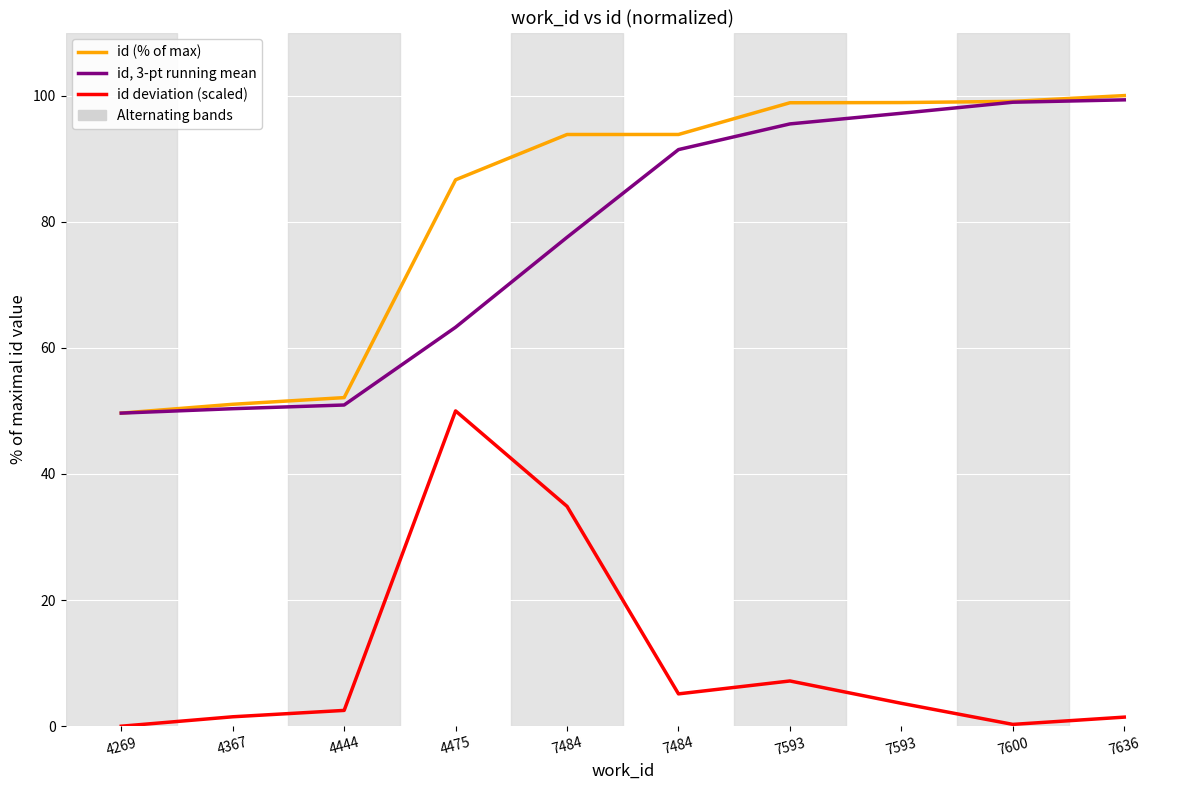

Reading left to right, list all the values displayed in this chart.

id (% of max): 49.7	51.0	52.1	86.6	93.8	93.8	98.9	98.9	99.1	100.0
id, 3-pt running mean: 49.7	50.3	50.9	63.3	77.5	91.4	95.5	97.2	98.9	99.3
id deviation (scaled): 0.0	1.5	2.5	50.0	34.9	5.1	7.2	3.6	0.3	1.4